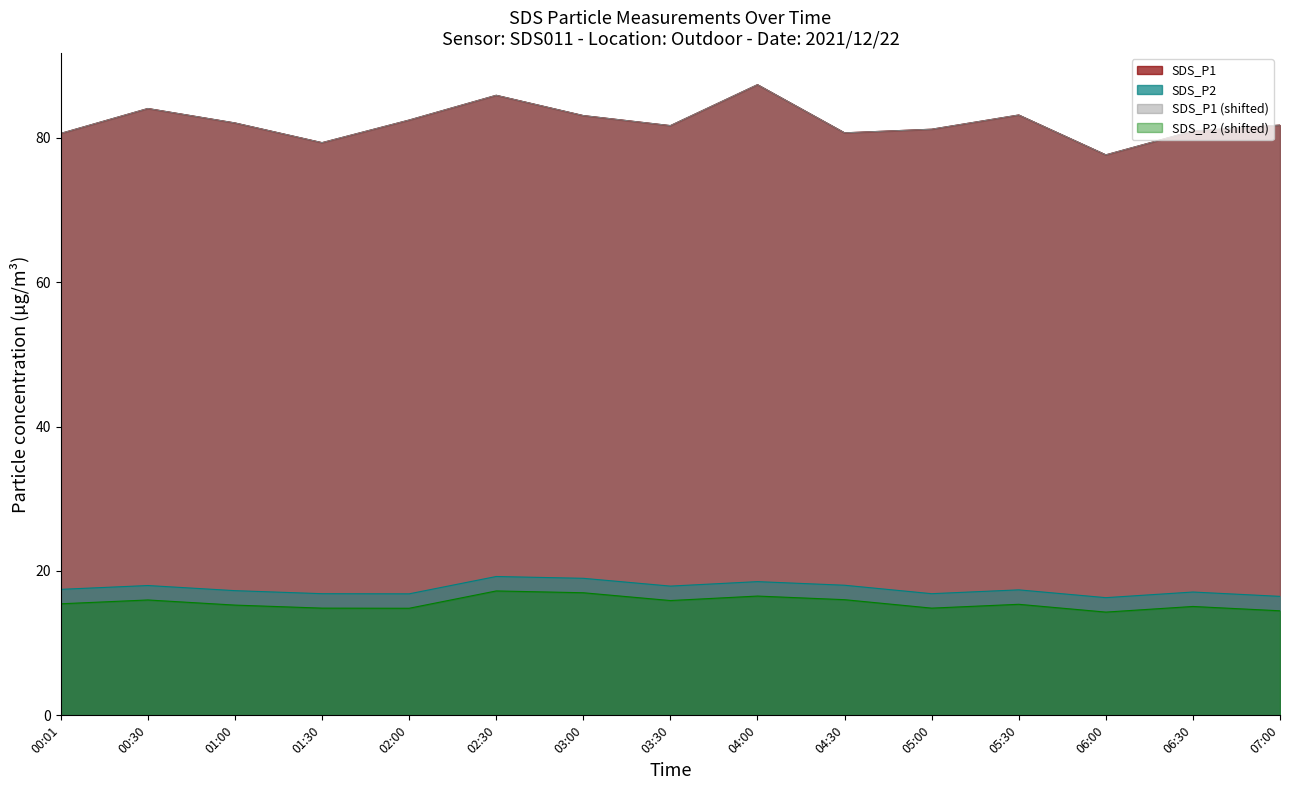

Is it true that SDS_P1 equals 84.0 at 00:30?

True